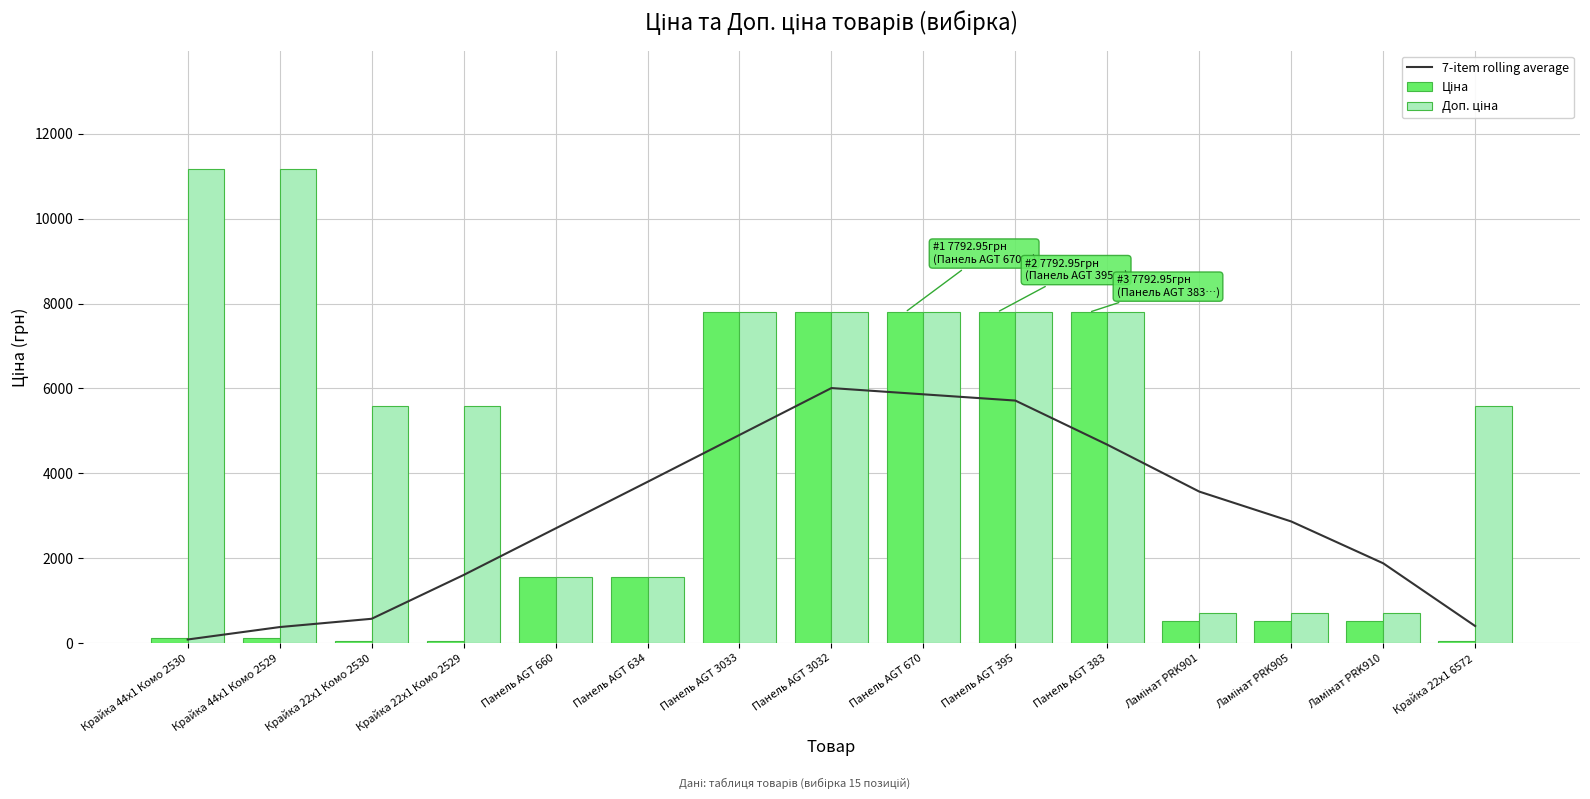

What value does the 7-item rolling average series have at Панель AGT 3033?

4903.3